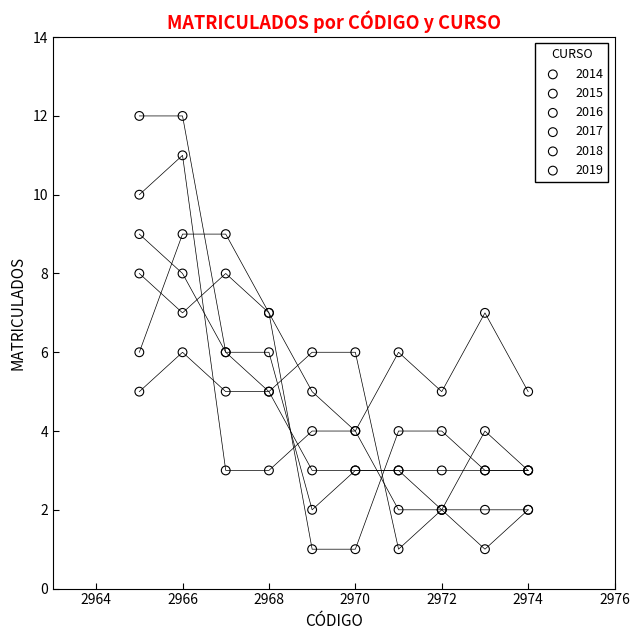

Which series contains the highest Y value?

2017